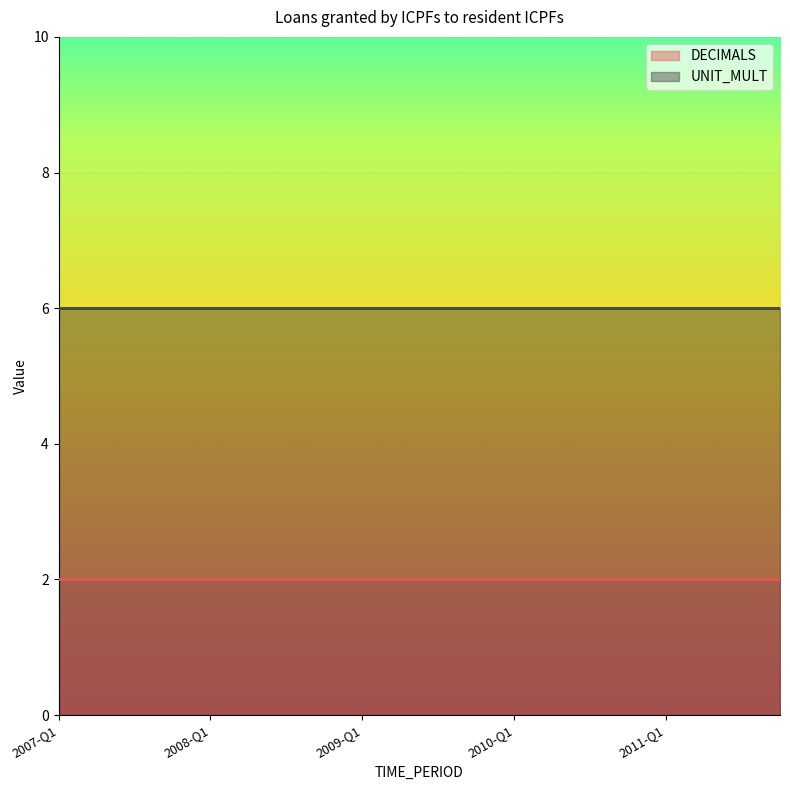

What is the label of the 2nd point from the left?

2007-Q2